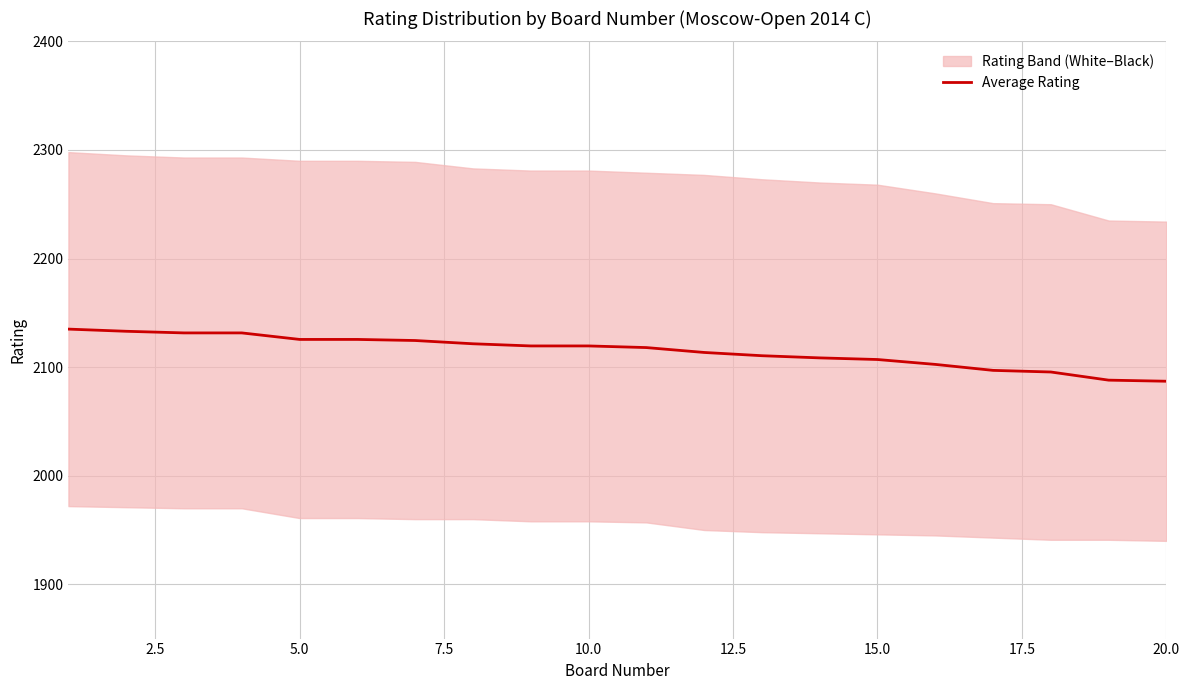

What is the maximum value for Average Rating?

2135.0